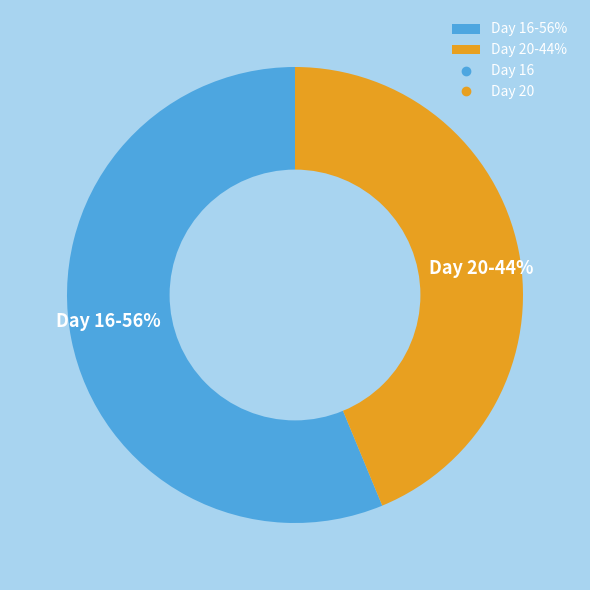

Which slice represents more than half of the pie?

Day 16-56%